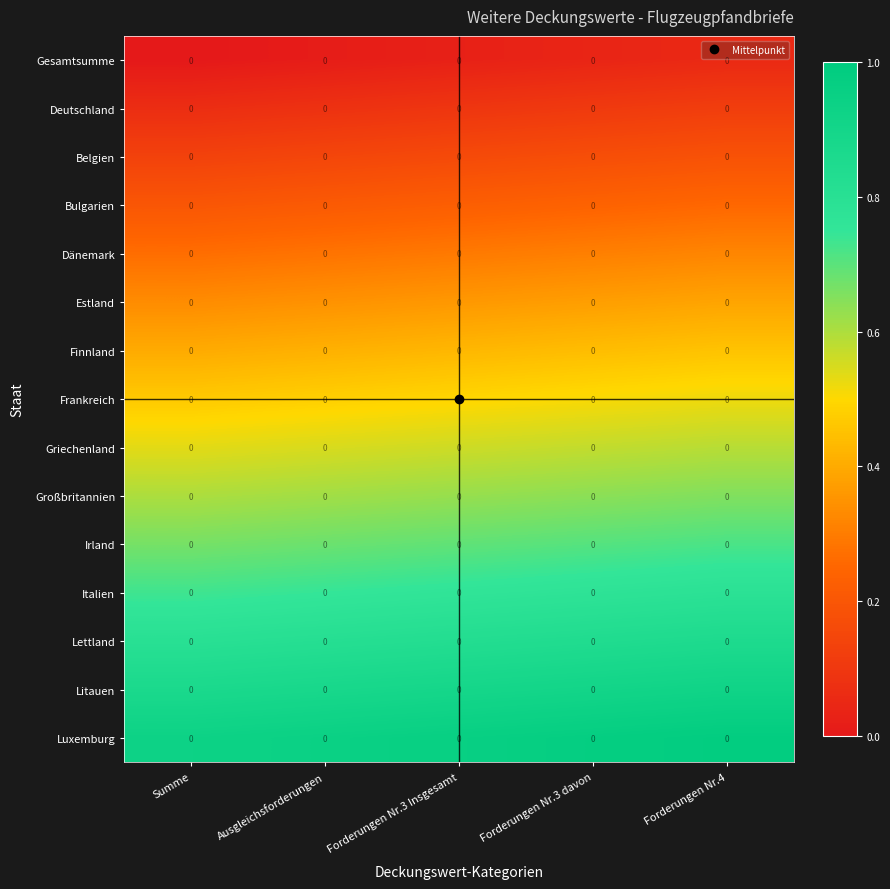

List the series in order of their peak value, lowest first.

Gesamtsumme, Deutschland, Belgien, Bulgarien, Dänemark, Estland, Finnland, Frankreich, Griechenland, Großbritannien, Irland, Italien, Lettland, Litauen, Luxemburg